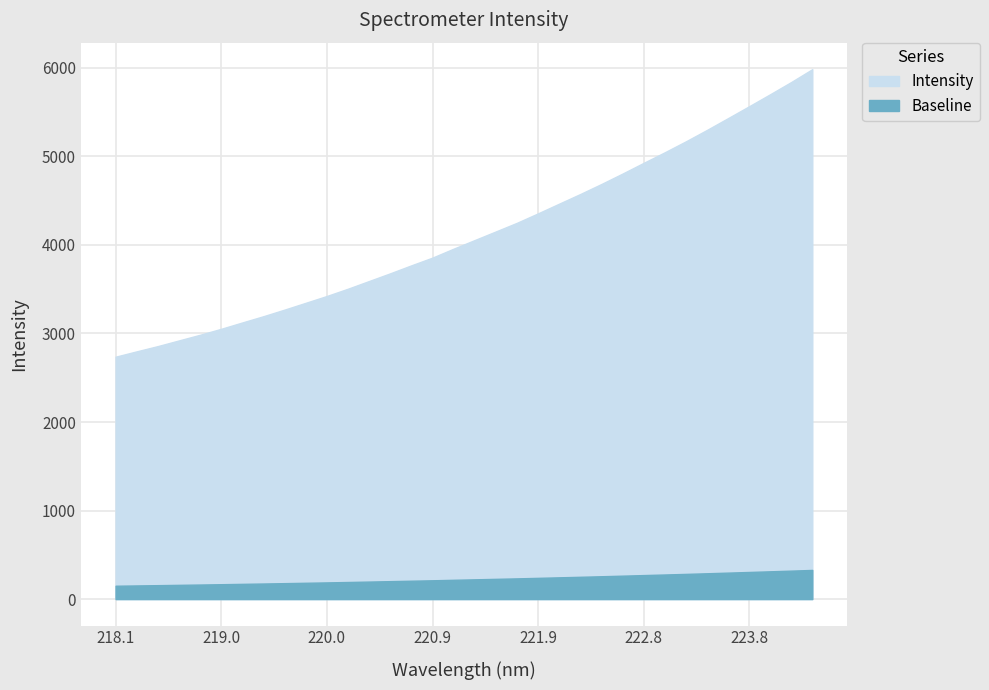

Which label corresponds to the largest value in the chart?

224.3616